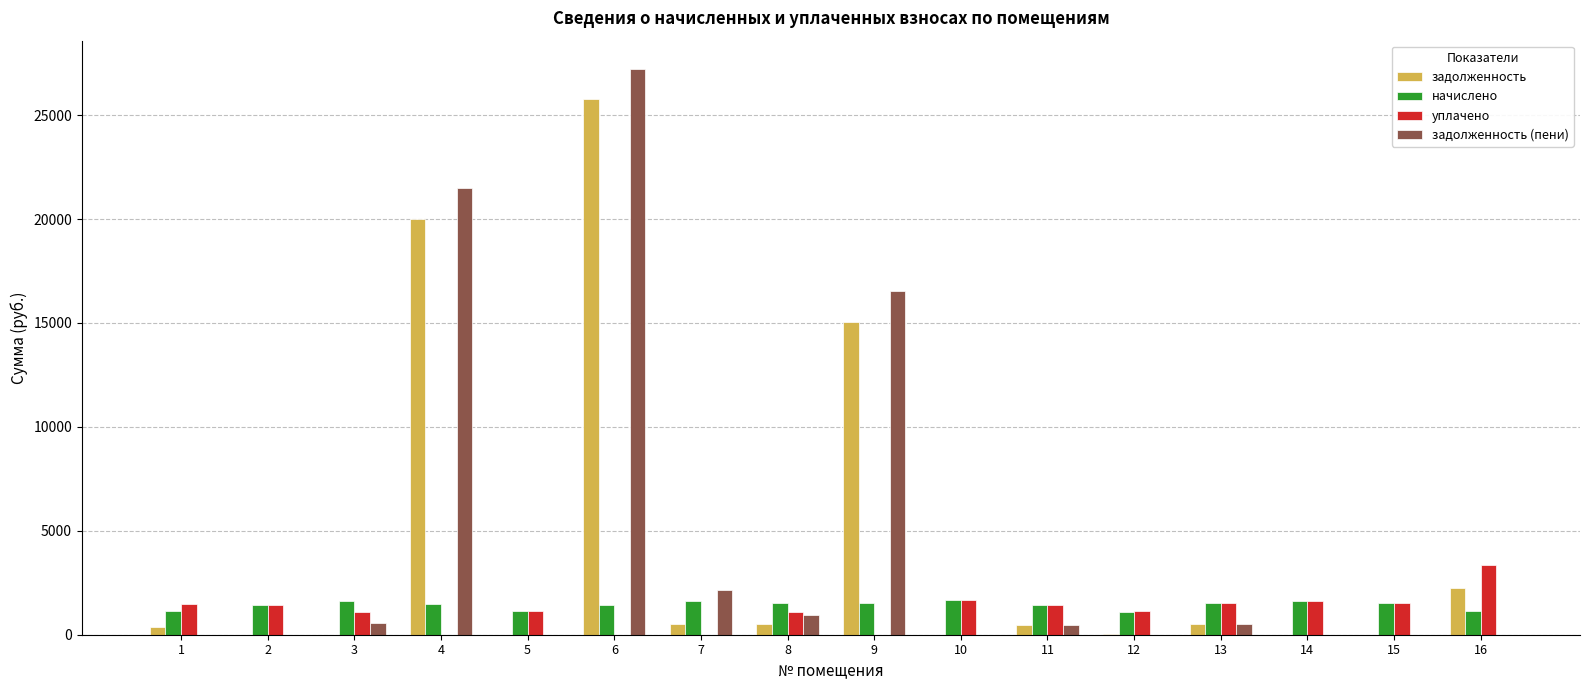

What is the maximum value shown in the chart?

27223.3